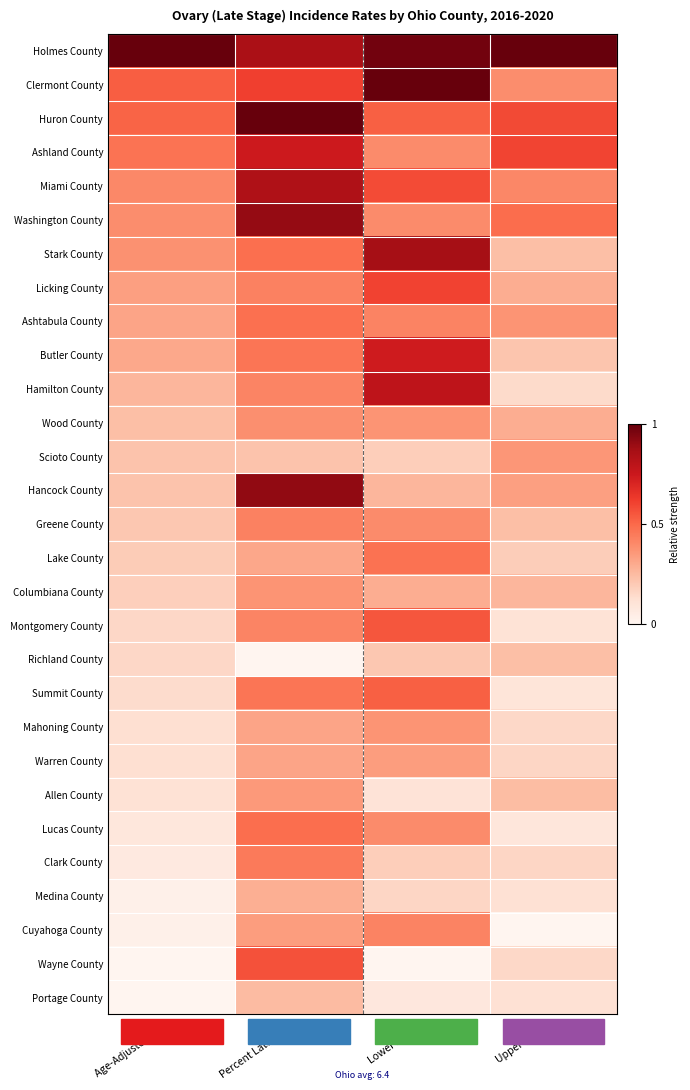

What is the difference between the highest and lowest values at Percent Late Stage?

1.0